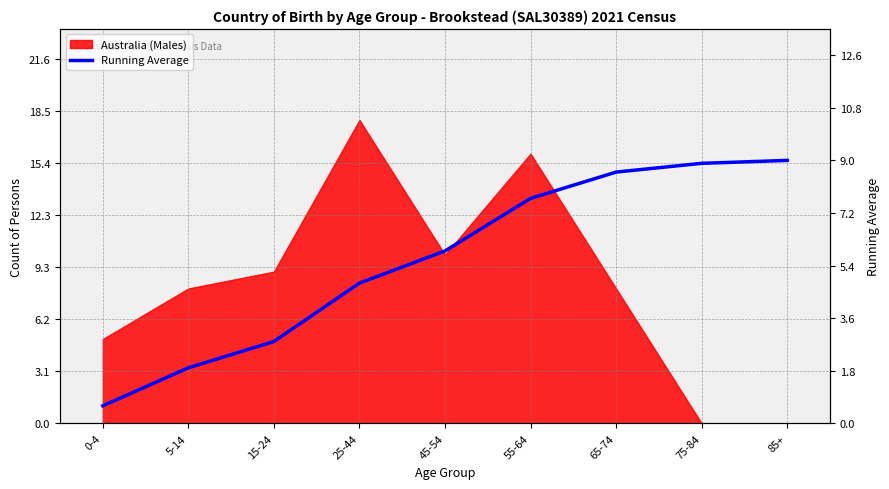

The value at 25-44 is 2.3. True or false?

False